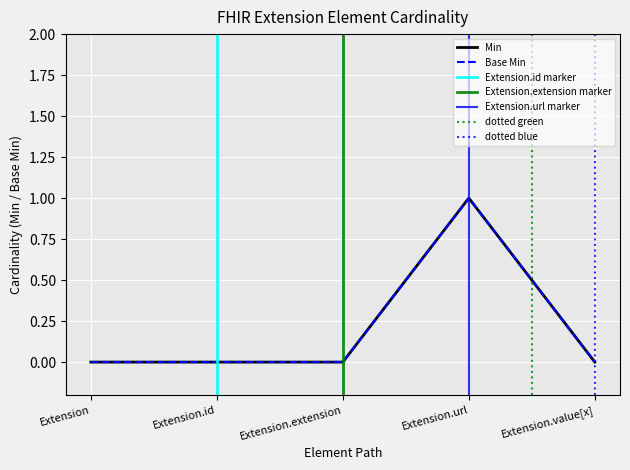

How many values in the Base Min series exceed 0?

1